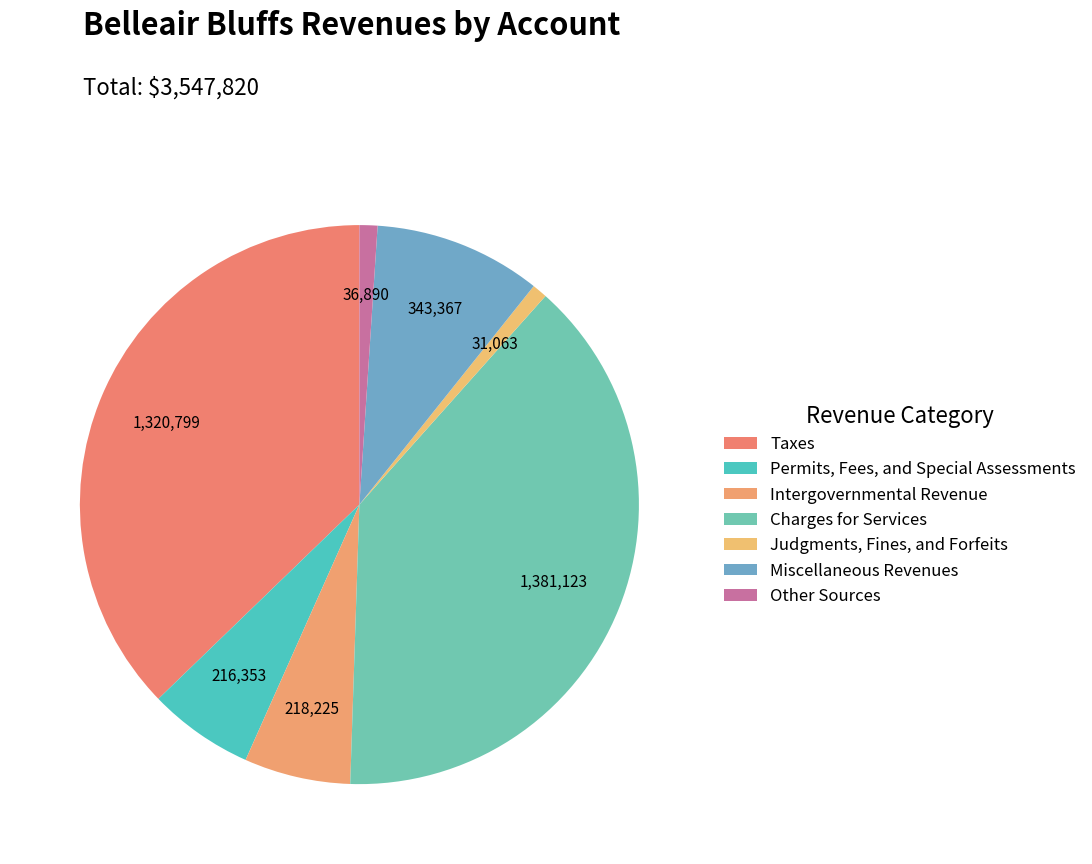

What is the ratio of the value at Permits, Fees, and Special Assessments to the value at Other Sources?

5.9